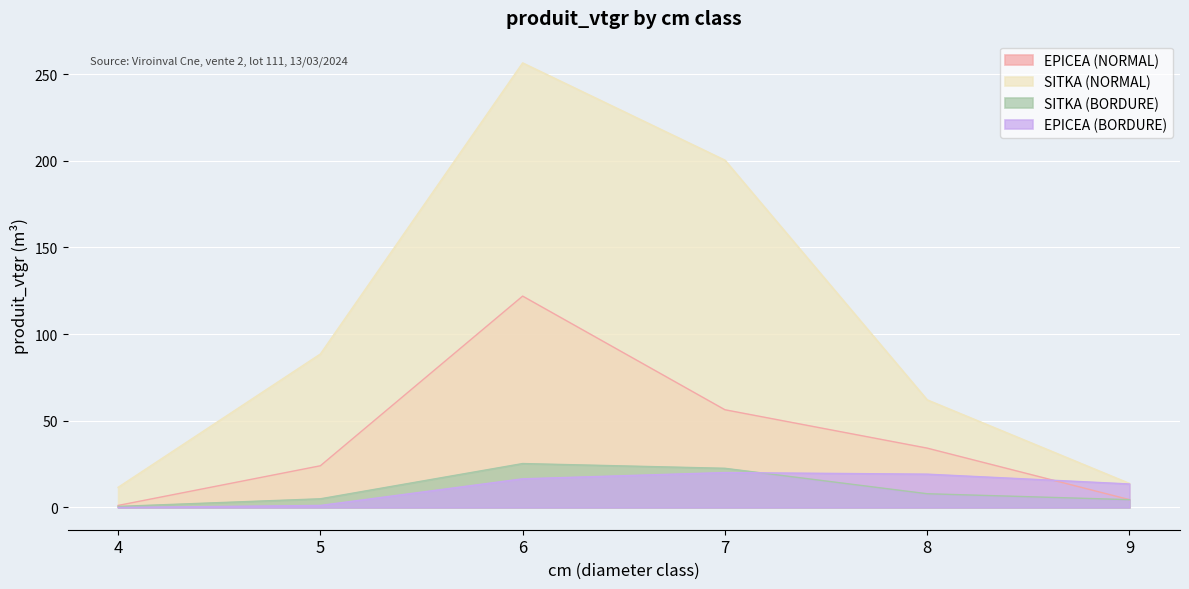

Reading right to left, extract all data points from this chart.

EPICEA (NORMAL): 9=4.5	8=34.3	7=56.4	6=121.9	5=24.1	4=1.2
SITKA (NORMAL): 9=13.9	8=62.1	7=200.4	6=256.5	5=88.6	4=11.6
SITKA (BORDURE): 9=4.5	8=7.9	7=22.6	6=25.4	5=5.0	4=0.6
EPICEA (BORDURE): 9=13.6	8=19.2	7=20.2	6=16.5	5=1.2	4=0.0